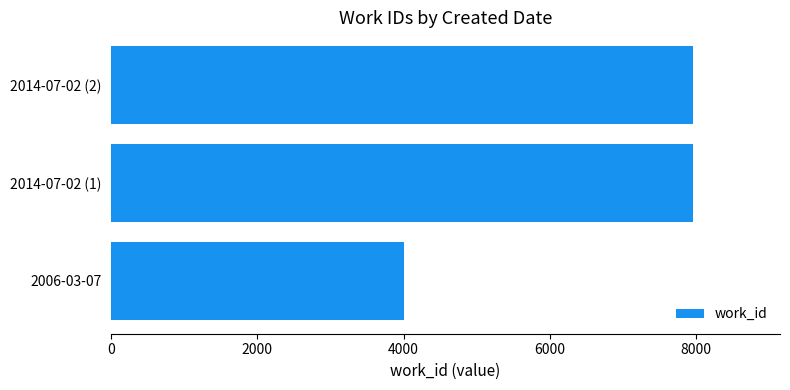

Is it true that the value at 2006-03-07 is 4004?

True